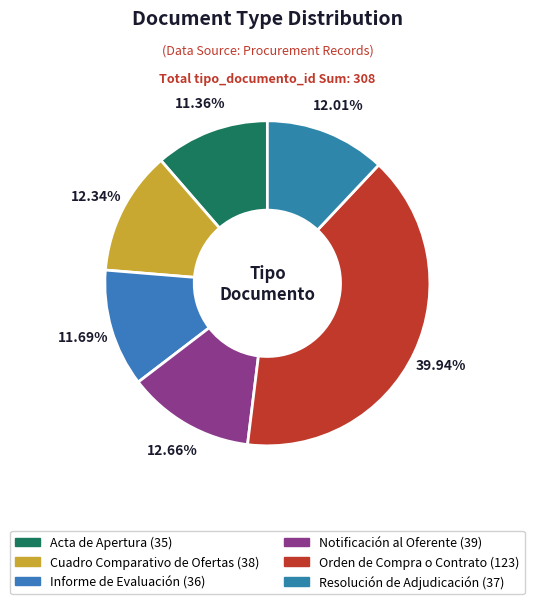

To the nearest percent, what is the average slice percentage?

17%